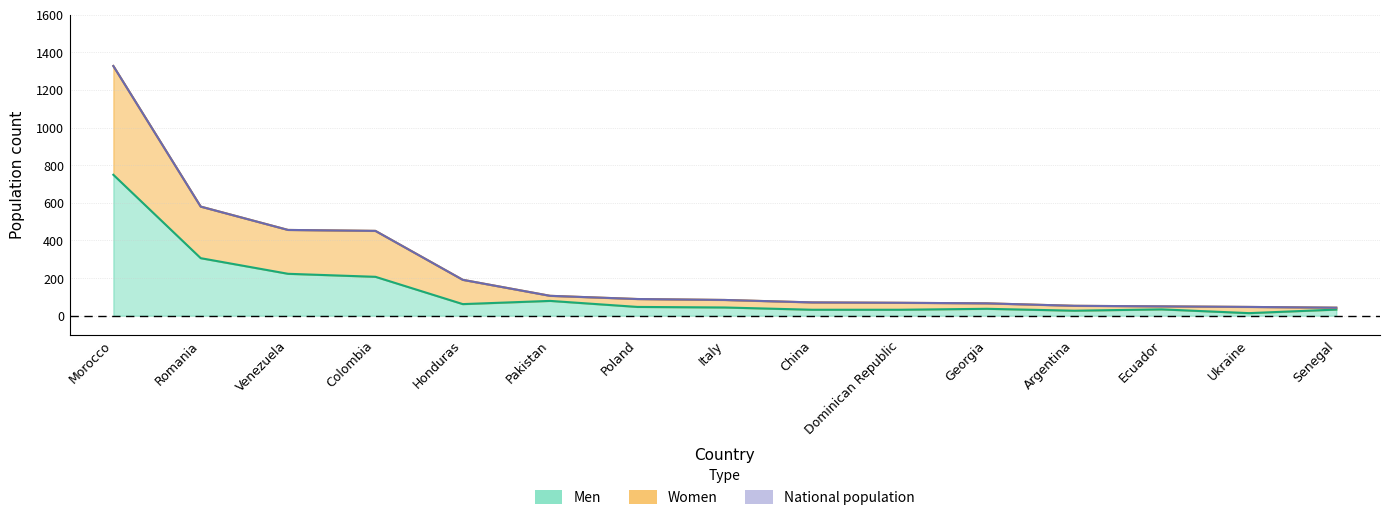

How many values in the Men series are below 44?

7